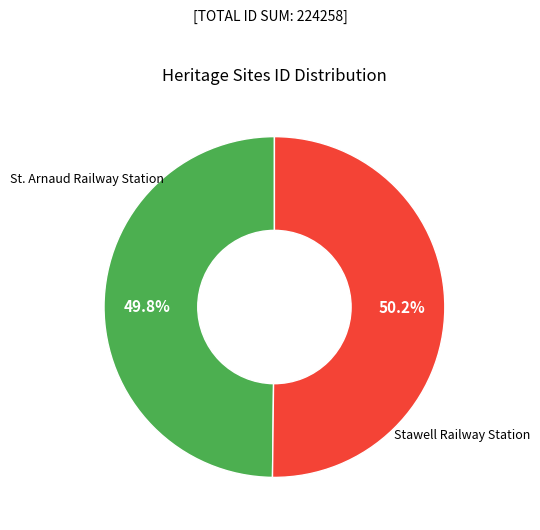

What is the ratio of the value at St. Arnaud Railway Station to the value at Stawell Railway Station?

1.0